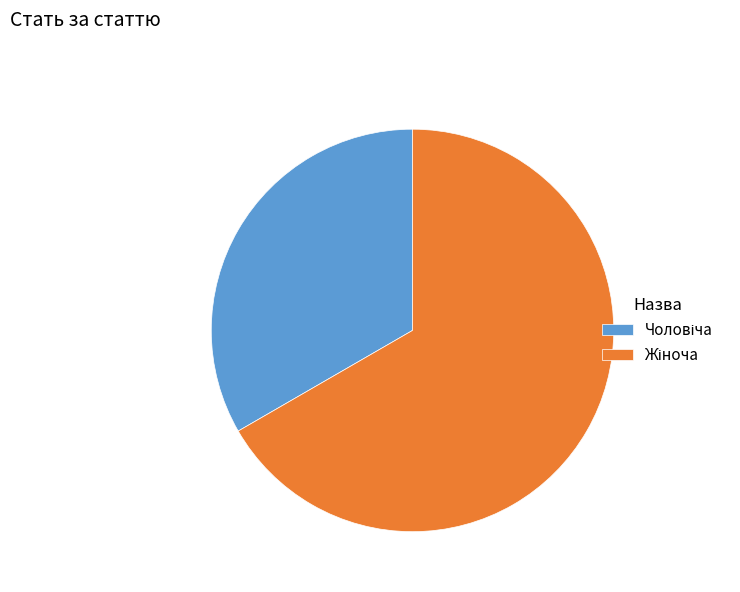

Is there any slice that represents more than half of the pie?

Yes